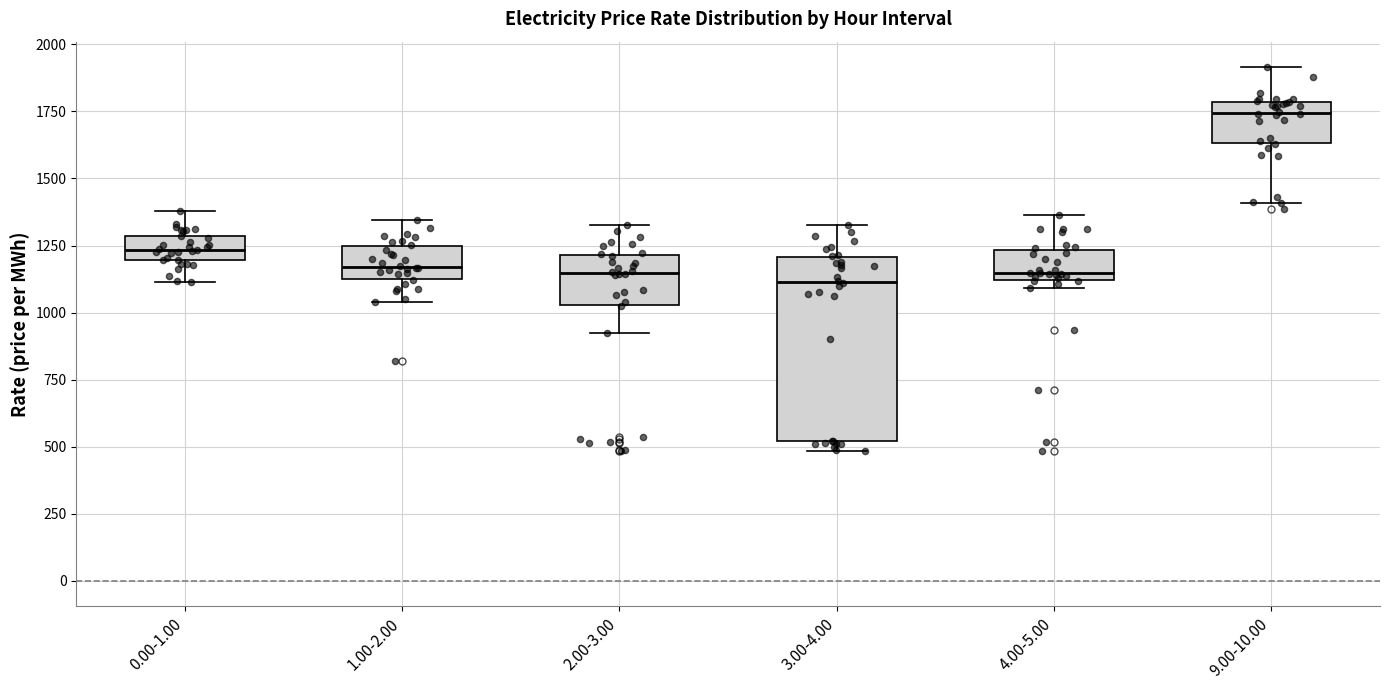

Where does the median line of the box for 4.00-5.00 sit on the y-axis? The values are not printed on the chart, so give them approximately, as read against the axis.

1150